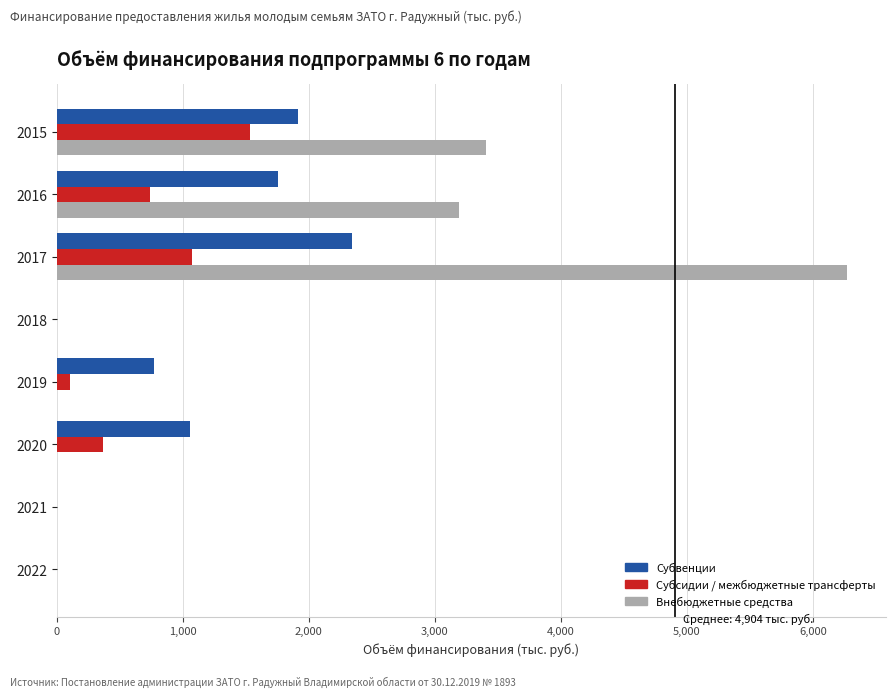

At which label is Субвенции closest to 1169?

2020